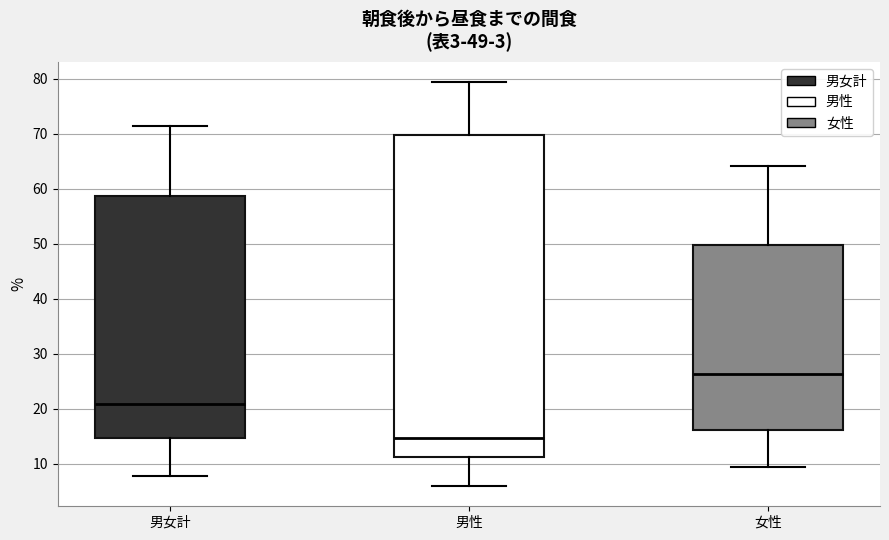

Comparing the boxes themselves (not the whiskers), which one is the tallest?

男性